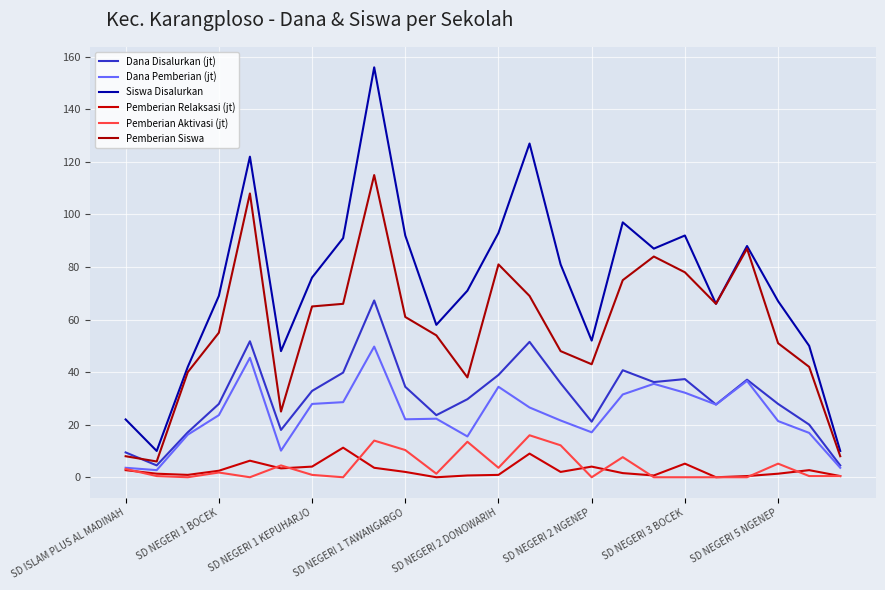

What is the sum of all Pemberian Relaksasi (jt) values?

67.0